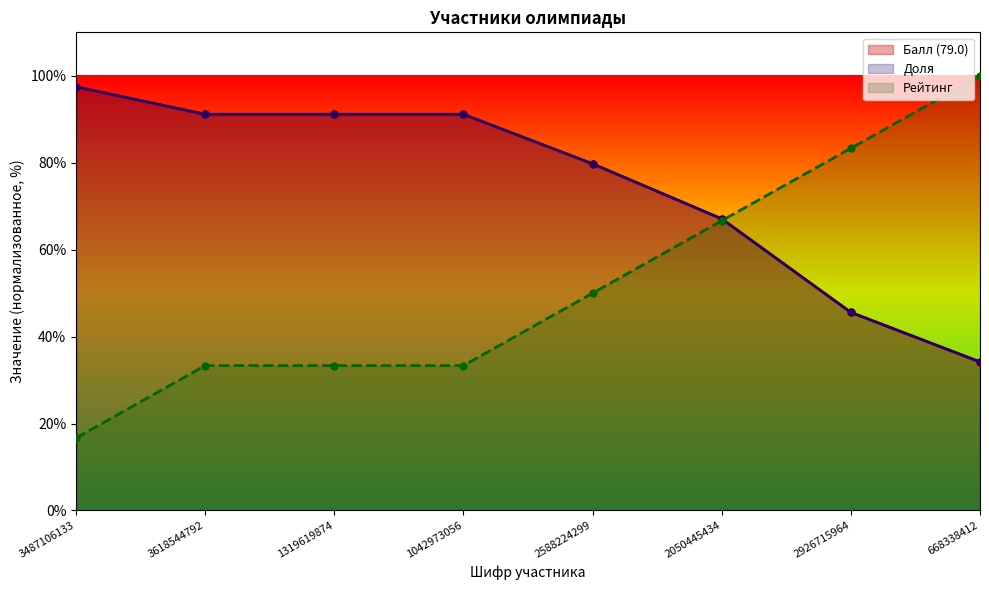

Reading left to right, transcribe all the data shown in this chart.

Балл (79.0): 97.5	91.1	91.1	91.1	79.7	67.1	45.6	34.2
Доля: 97.5	91.1	91.1	91.1	79.8	67.1	45.6	34.2
Рейтинг: 16.7	33.3	33.3	33.3	50.0	66.7	83.3	100.0